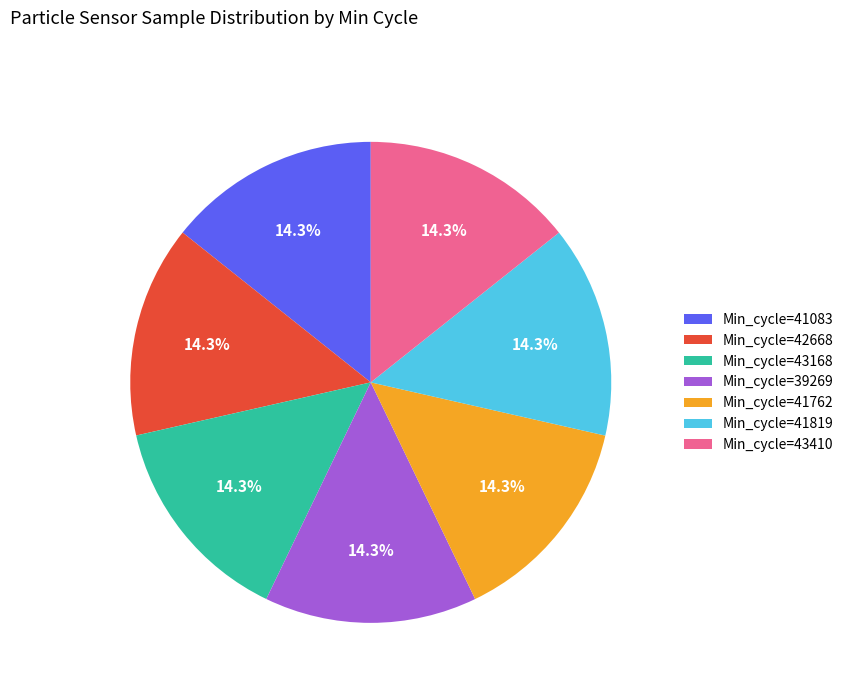

Is the sum of Min_cycle=42668 and Min_cycle=43410 greater than half?

No